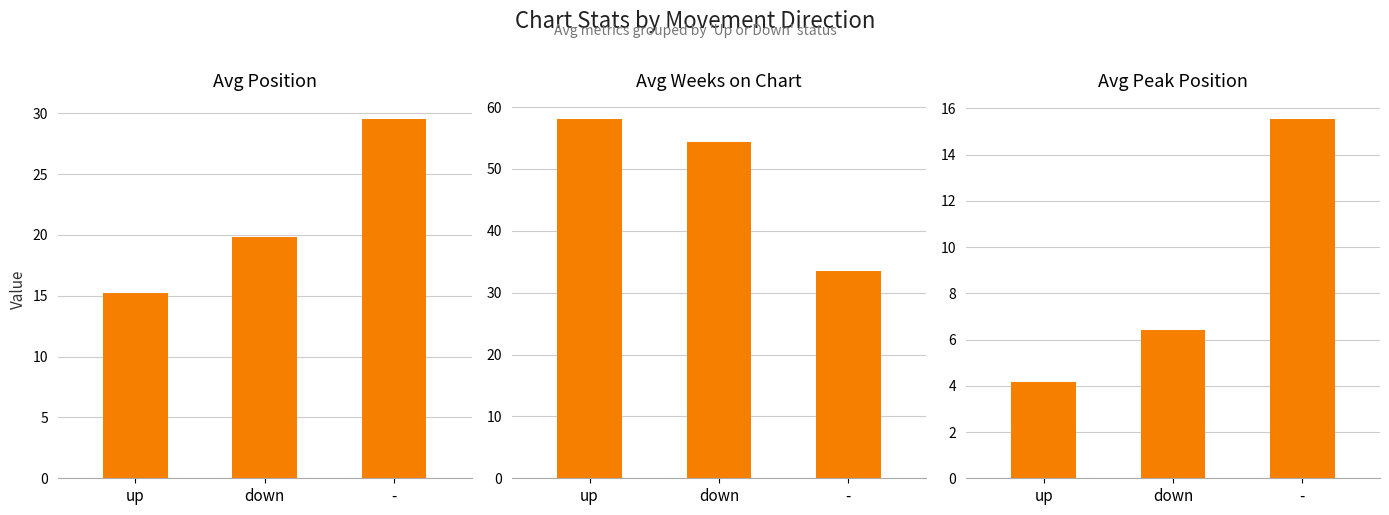

How many bars are there in total?

9